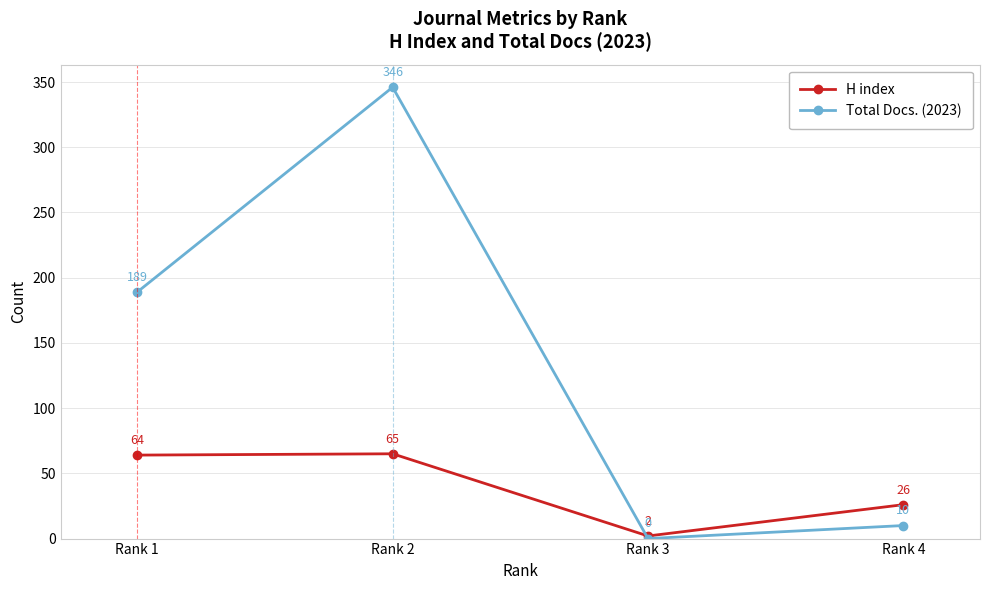

Which label corresponds to the smallest value in the chart?

Rank 3